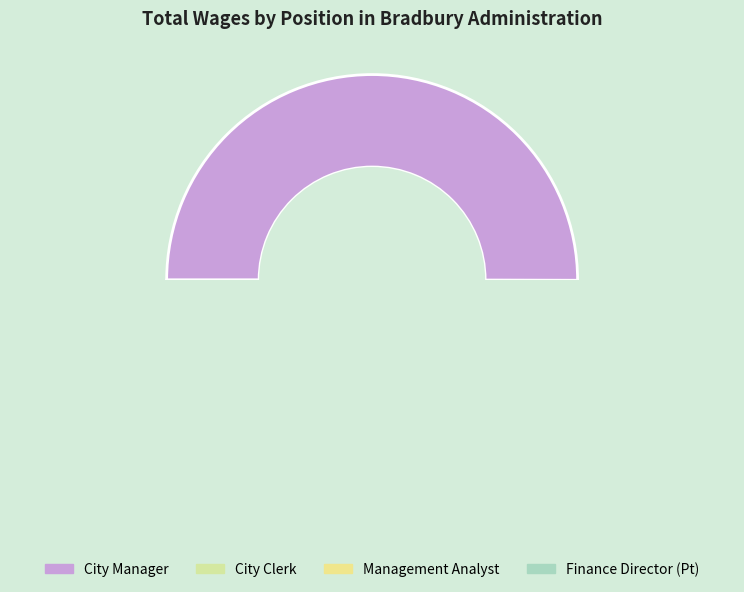

Which category has the biggest portion of the pie?

City Manager